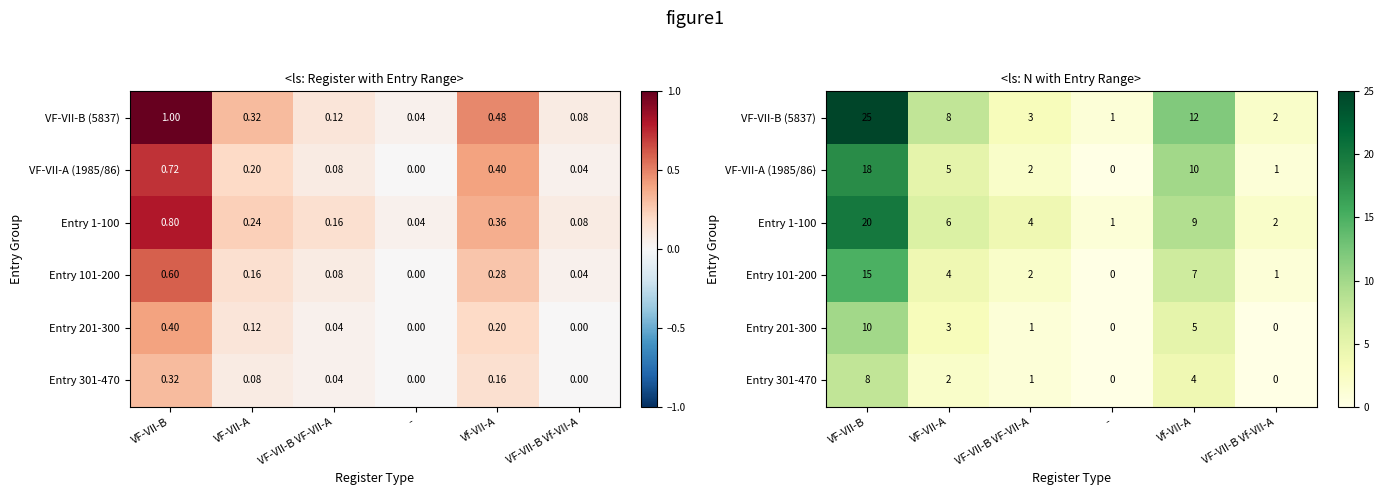

What is the difference between the maximum and second lowest values in the Entry 101-200 series?

14